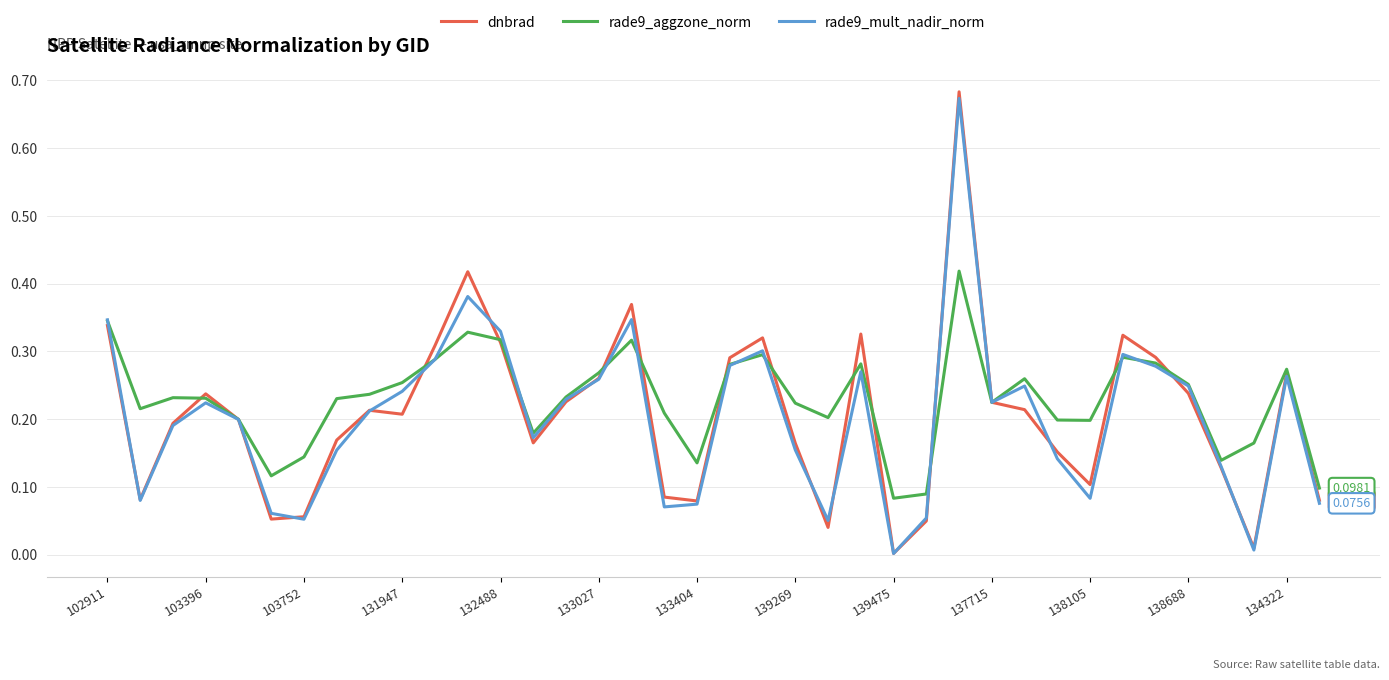

Which series has the largest range (max minus min)?

dnbrad